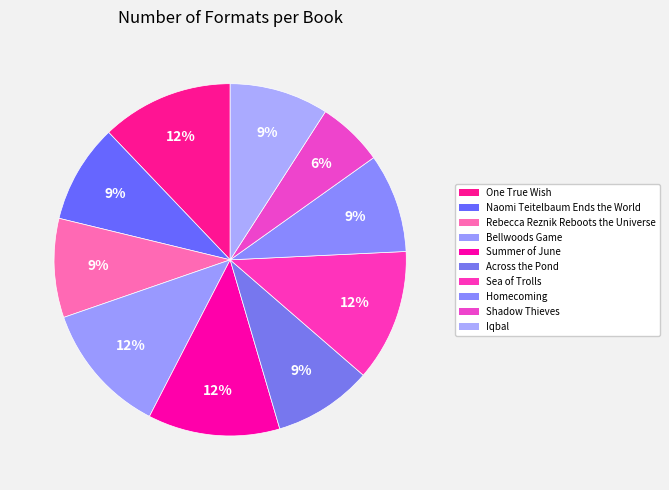

How many slices are in this pie chart?

10